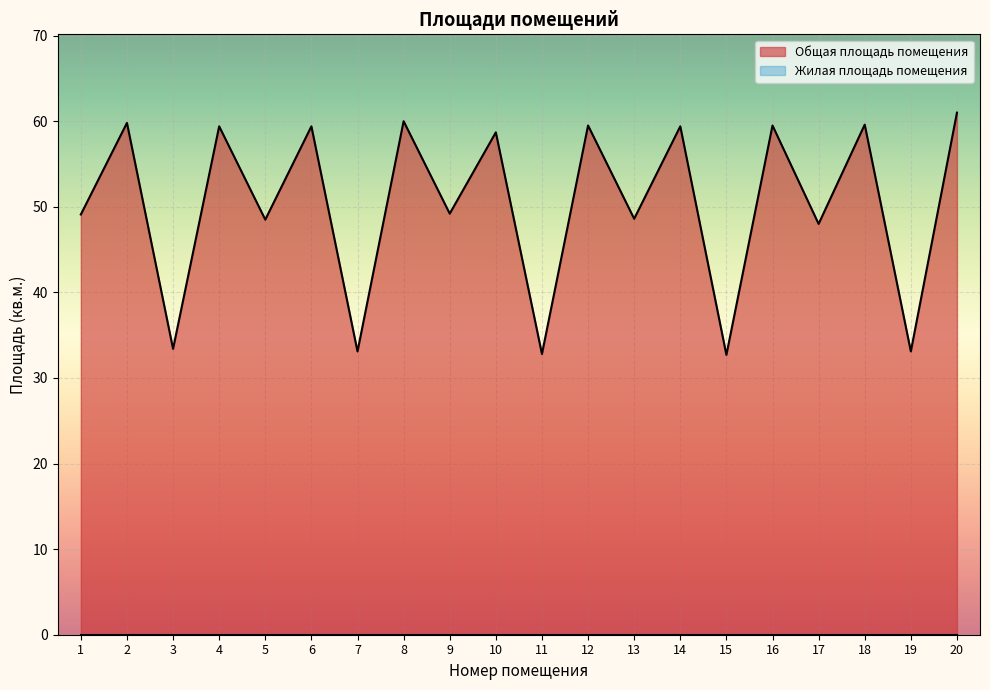

At which category does the chart reach its minimum across all series?

15